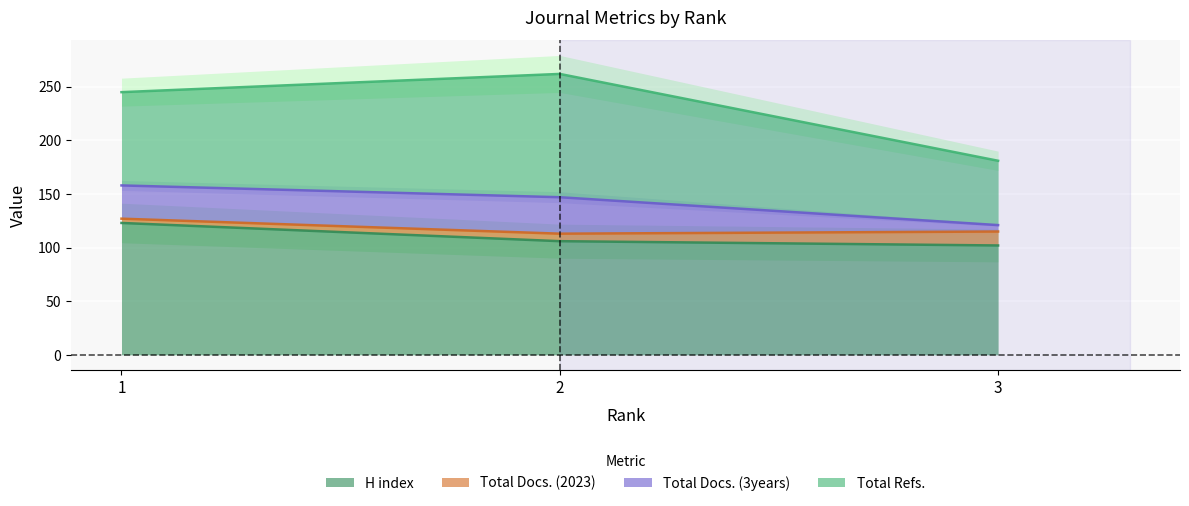

The value of Total Docs. (2023) at 3 is 187. True or false?

False